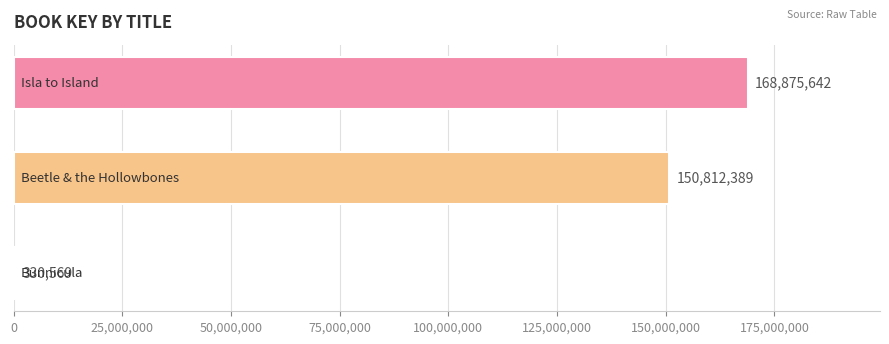

Are the bars grouped side by side (vs. stacked)?

No